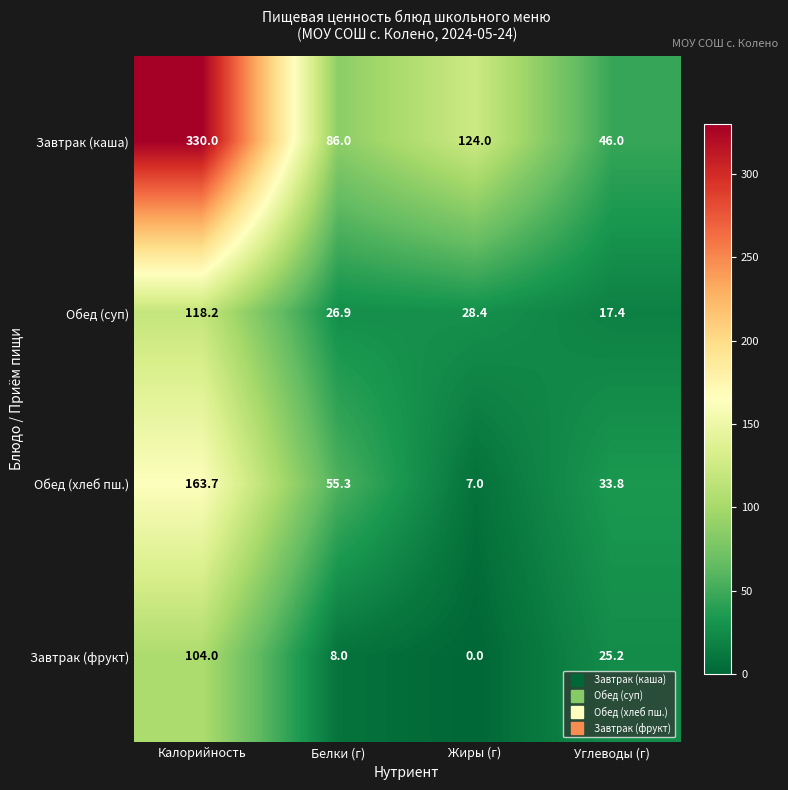

Where does the Завтрак (фрукт) series first go above 25?

Калорийность